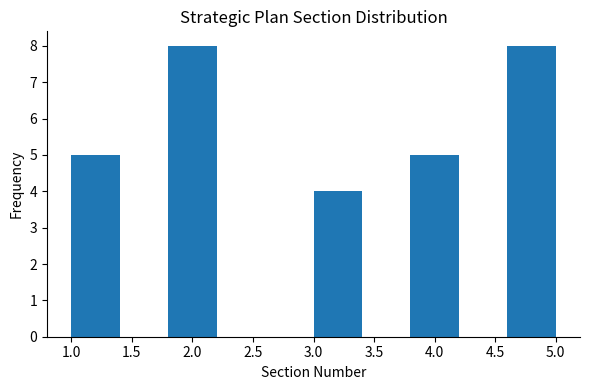

Reading left to right, transcribe this chart: for each bar, give the range it covers on the x-axis and its height. The values are not printed on the chart, so give them approximately, as read against the axis.

1.0 to 1.4: 5
1.4 to 1.8: 0
1.8 to 2.2: 8
2.2 to 2.6: 0
2.6 to 3.0: 0
3.0 to 3.4: 4
3.4 to 3.8: 0
3.8 to 4.2: 5
4.2 to 4.6: 0
4.6 to 5.0: 8